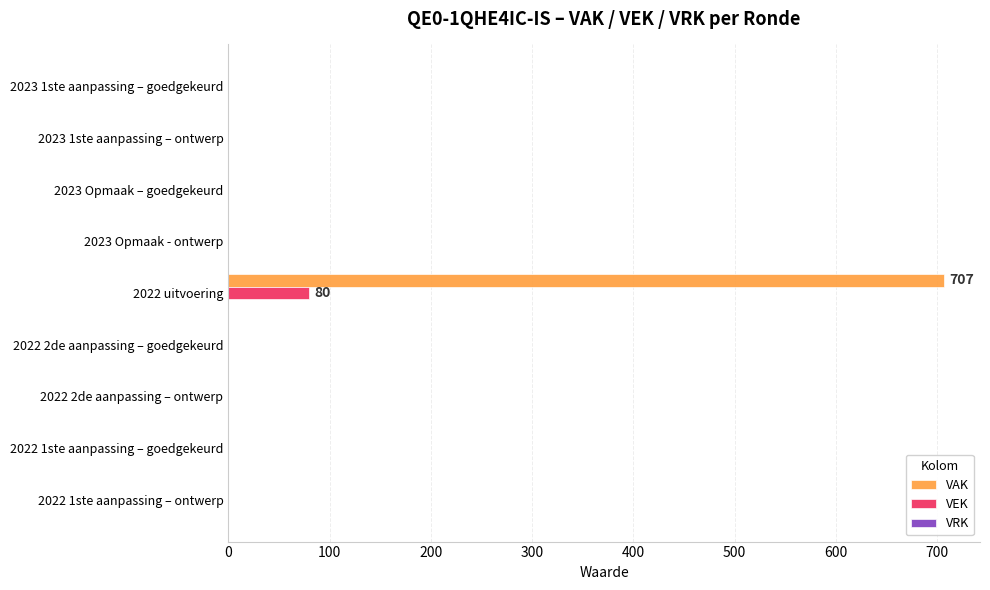

How many data points in VAK are above 0?

1